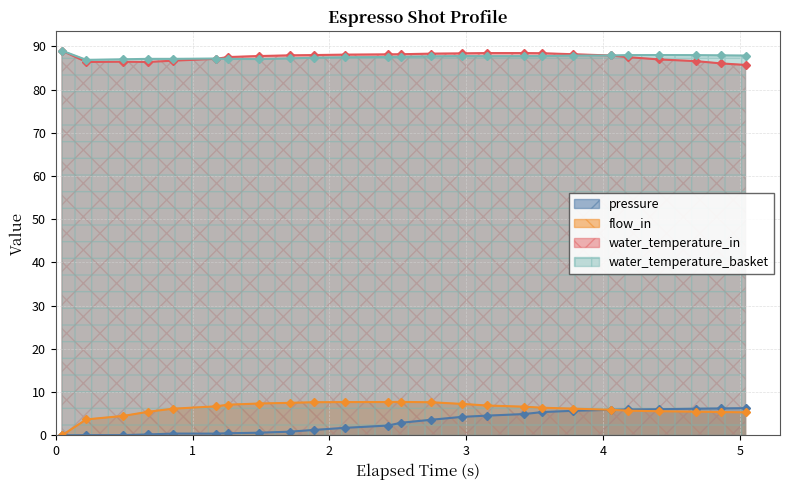

What is the lowest value of the water_temperature_basket series?

86.9